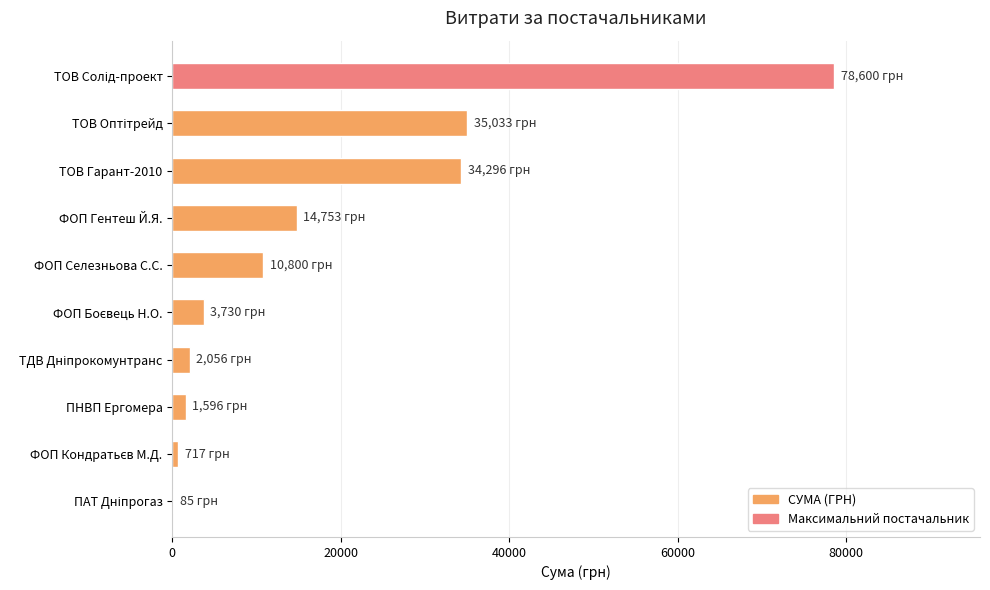

Count the number of categories in the chart.

10